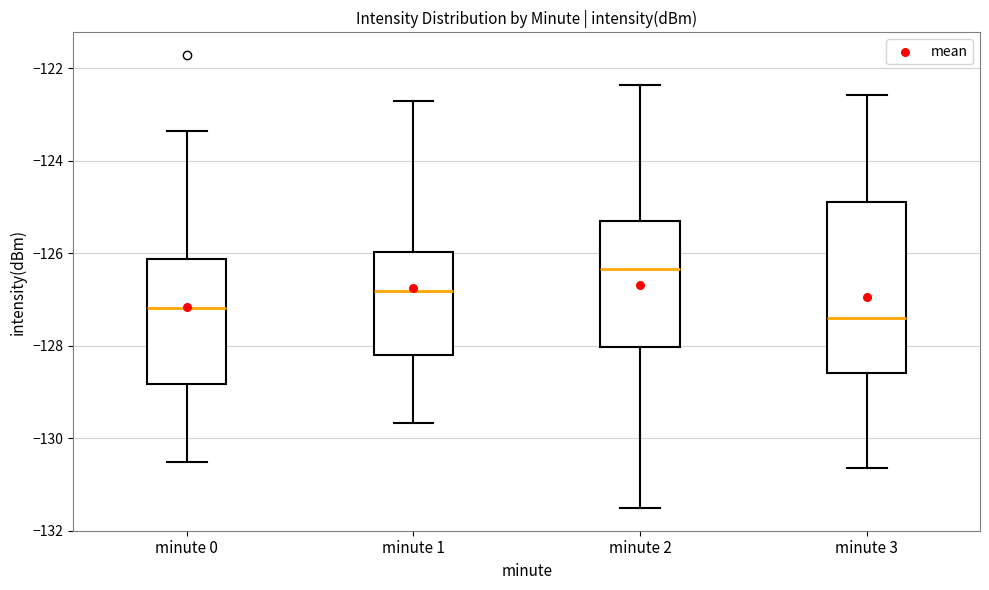

Reading left to right, transcribe this box plot: for each box, give where its median line is, the range the box spans, and where its two whiskers end, as read against the y-axis. The values are not printed on the chart, so give them approximately, as read against the axis.

minute 0: median -127.2, box -128.8 to -126.2, whiskers -130.6 to -123.4
minute 1: median -126.8, box -128.2 to -126.0, whiskers -129.6 to -122.8
minute 2: median -126.4, box -128.0 to -125.4, whiskers -131.6 to -122.4
minute 3: median -127.4, box -128.6 to -124.8, whiskers -130.6 to -122.6